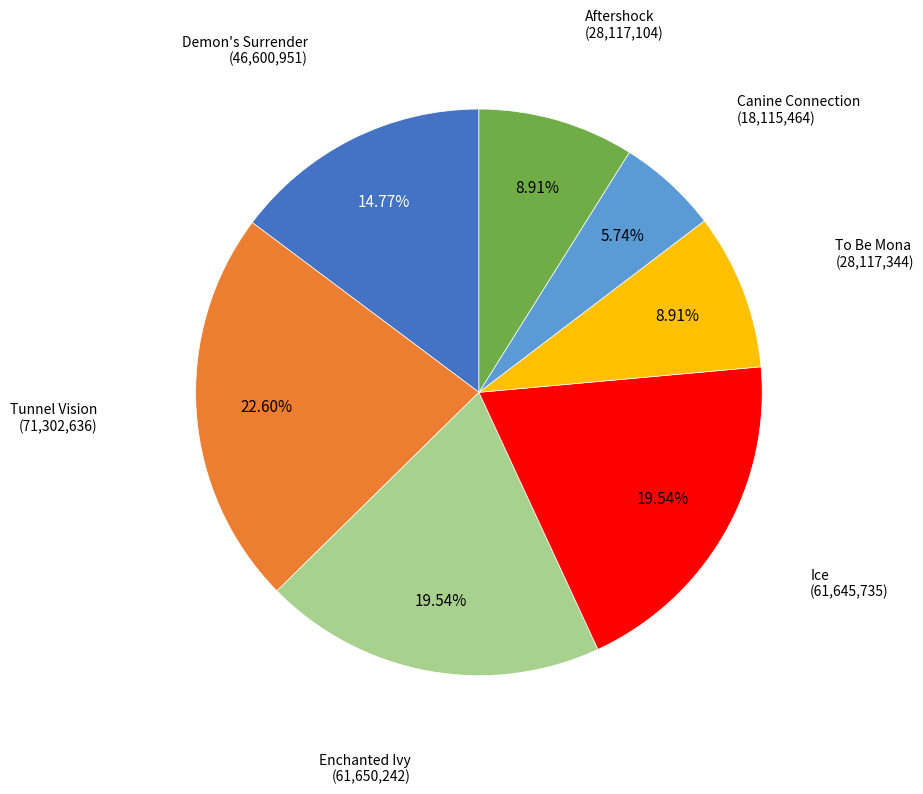

Does any single category account for the majority?

No